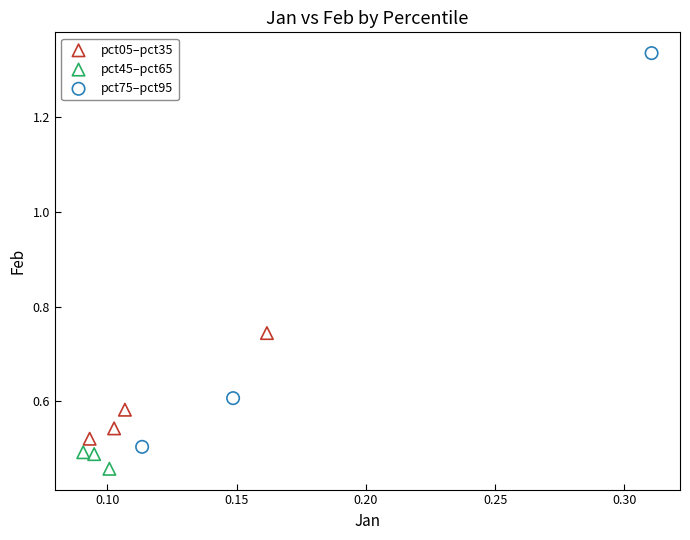

Which series contains the lowest Y value?

pct45–pct65